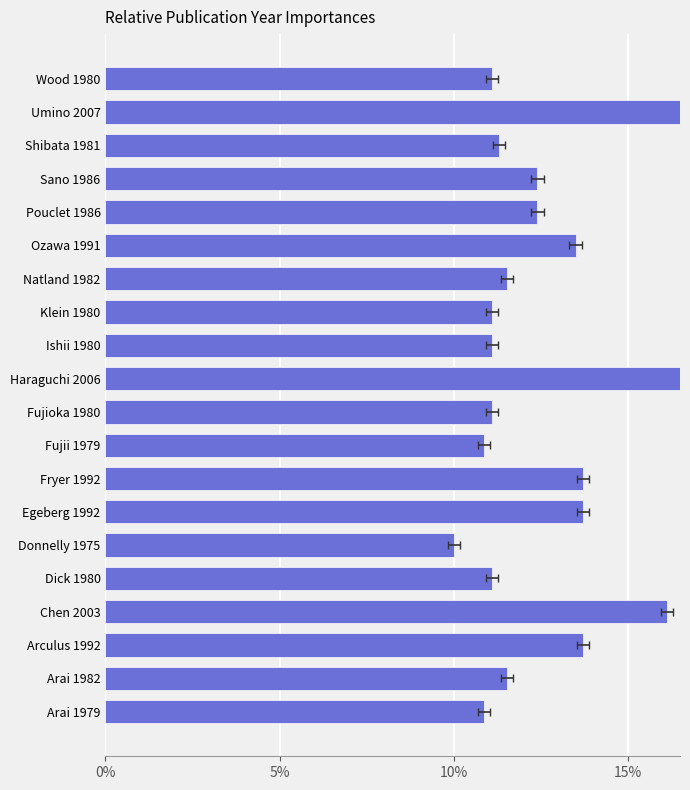

Does the chart contain stacked bars?

No